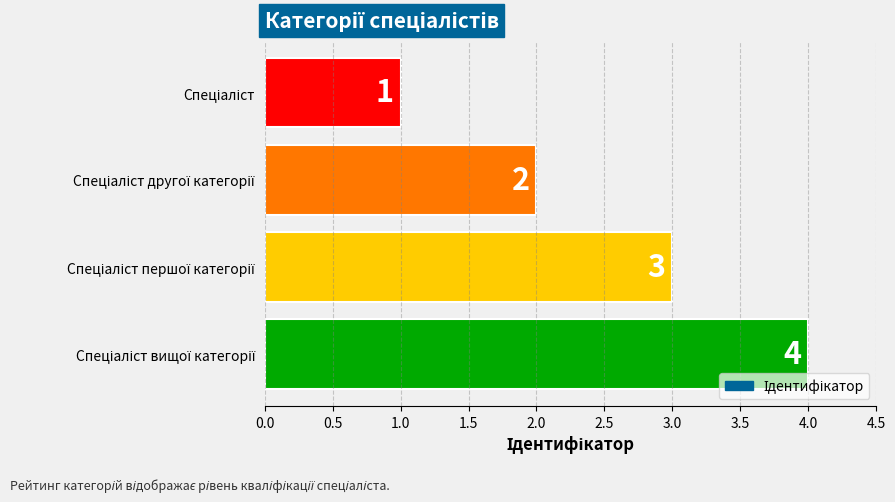

Count the values in the range 2 to 4.

3